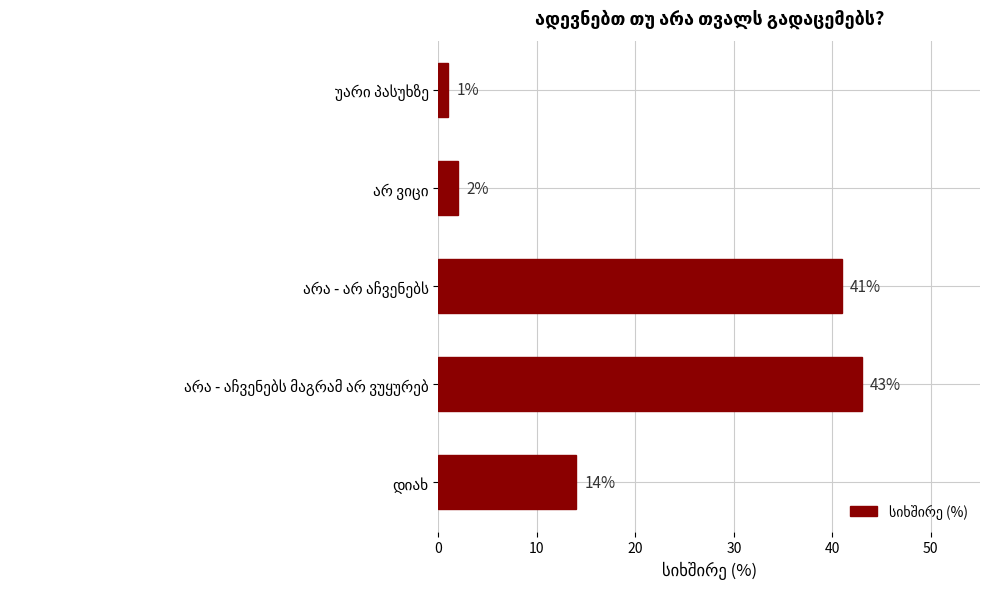

What is the average value?

20